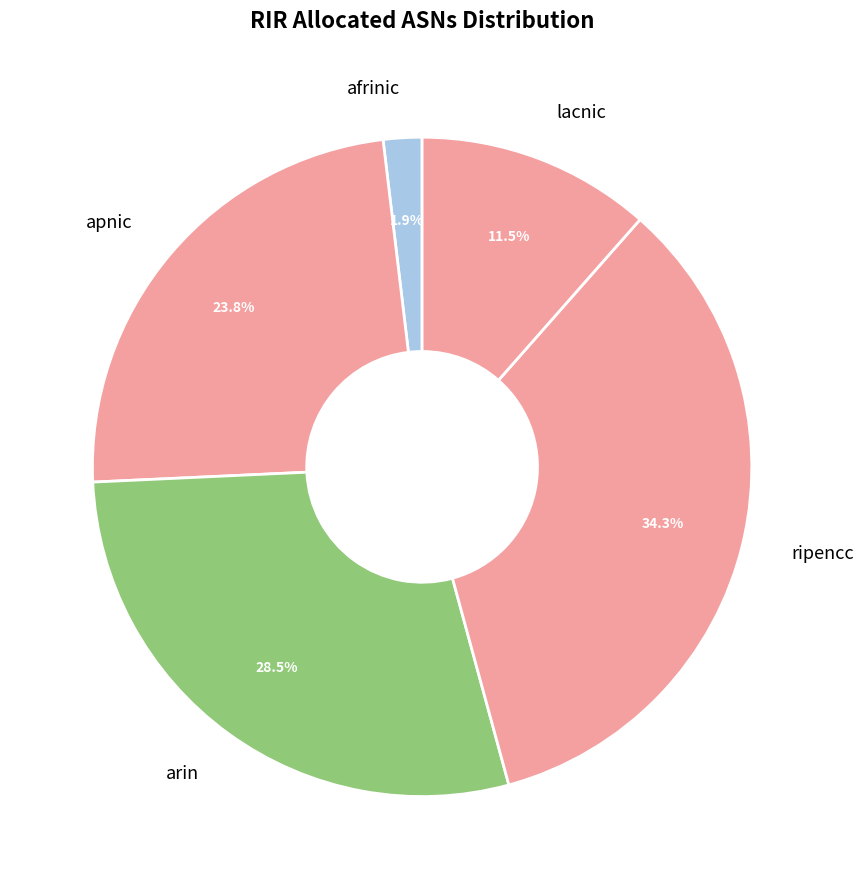

Is there a majority slice in this chart?

No